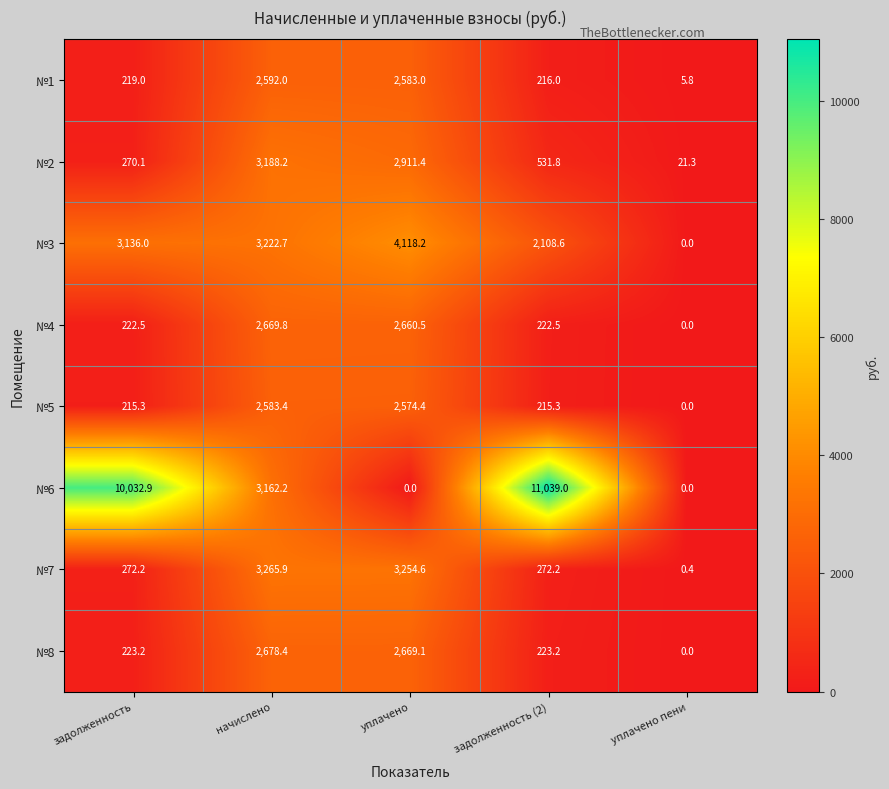

At how many categories does at least one series exceed 4013?

3